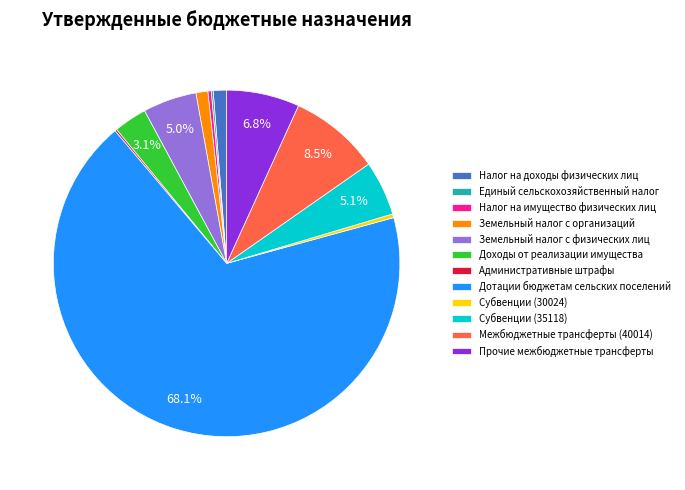

What is the largest slice in the pie chart?

Дотации бюджетам сельских поселений